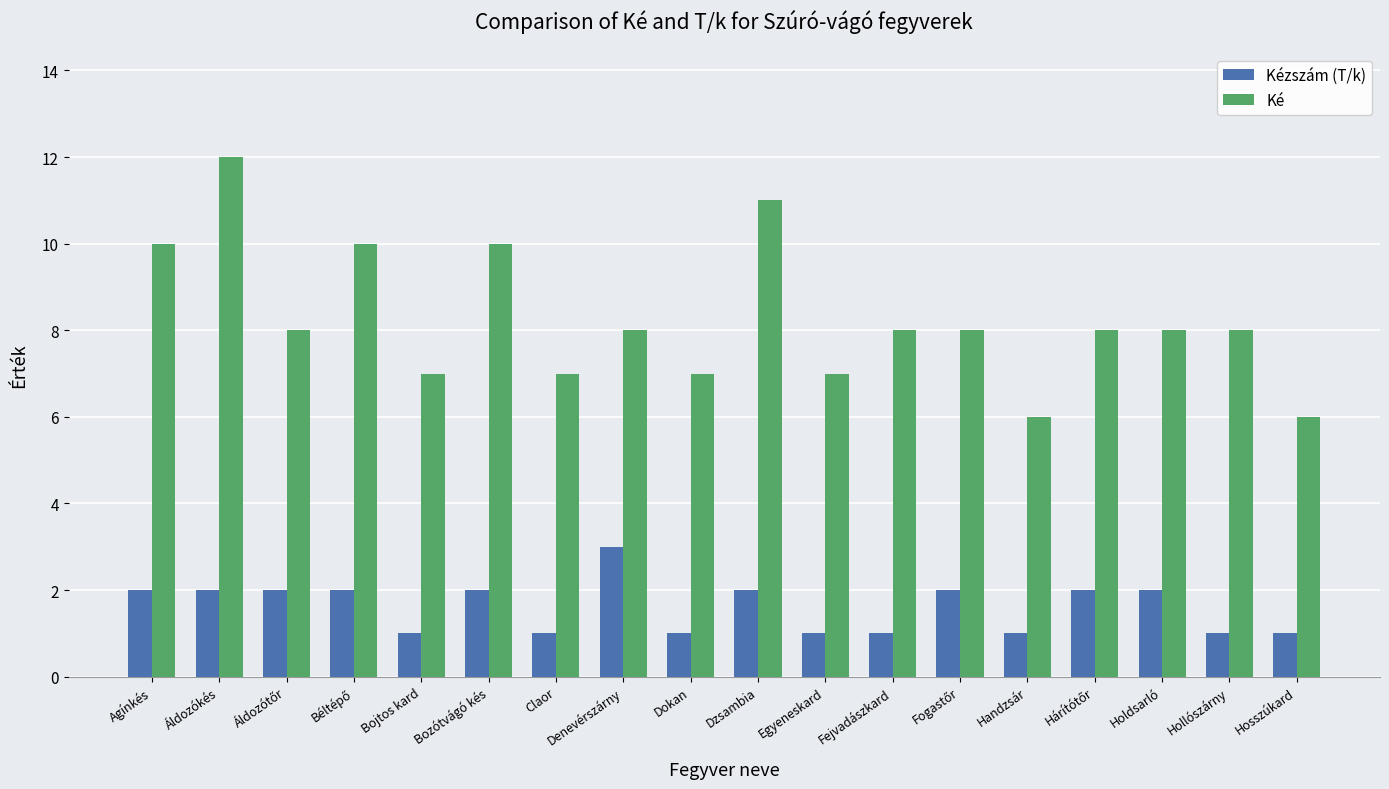

What is the maximum value for Ké?

12